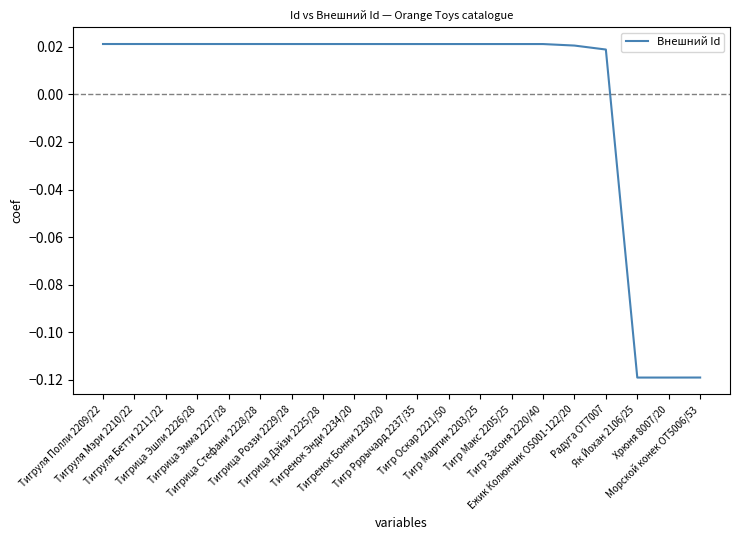

Where does the data first go above 0?

Тигруля Полли 2209/22